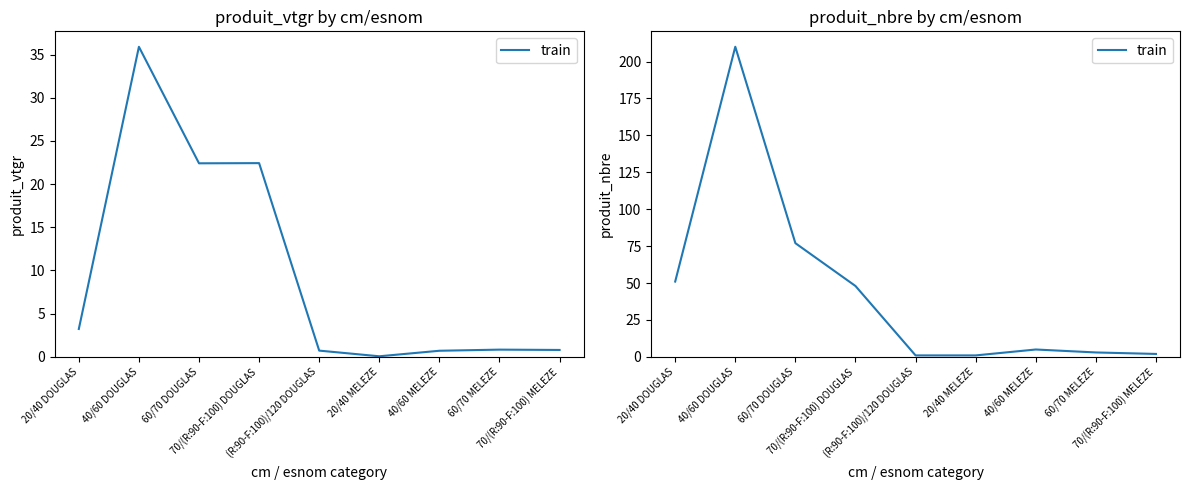

What is the label of the 6th point from the right?

70/(R:90-F:100) DOUGLAS